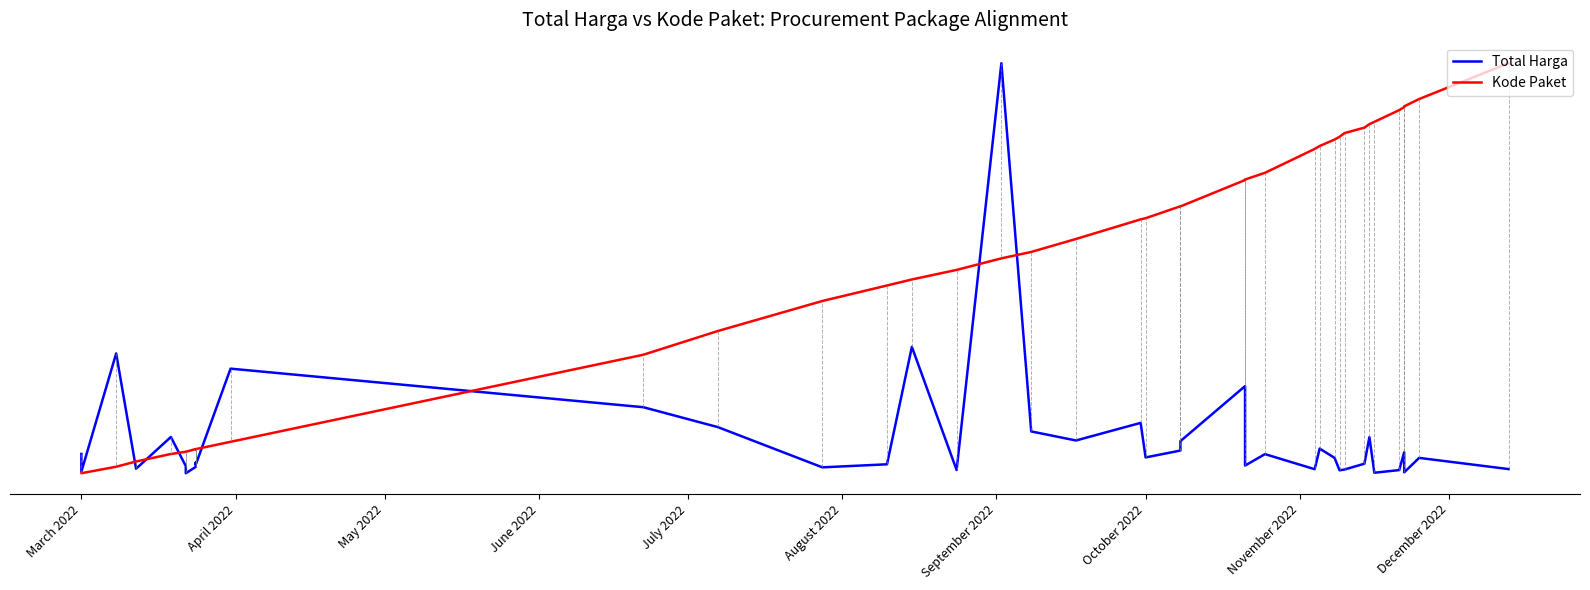

What is the sum of the Kode Paket values at December 2022 and April 2022?

0.1